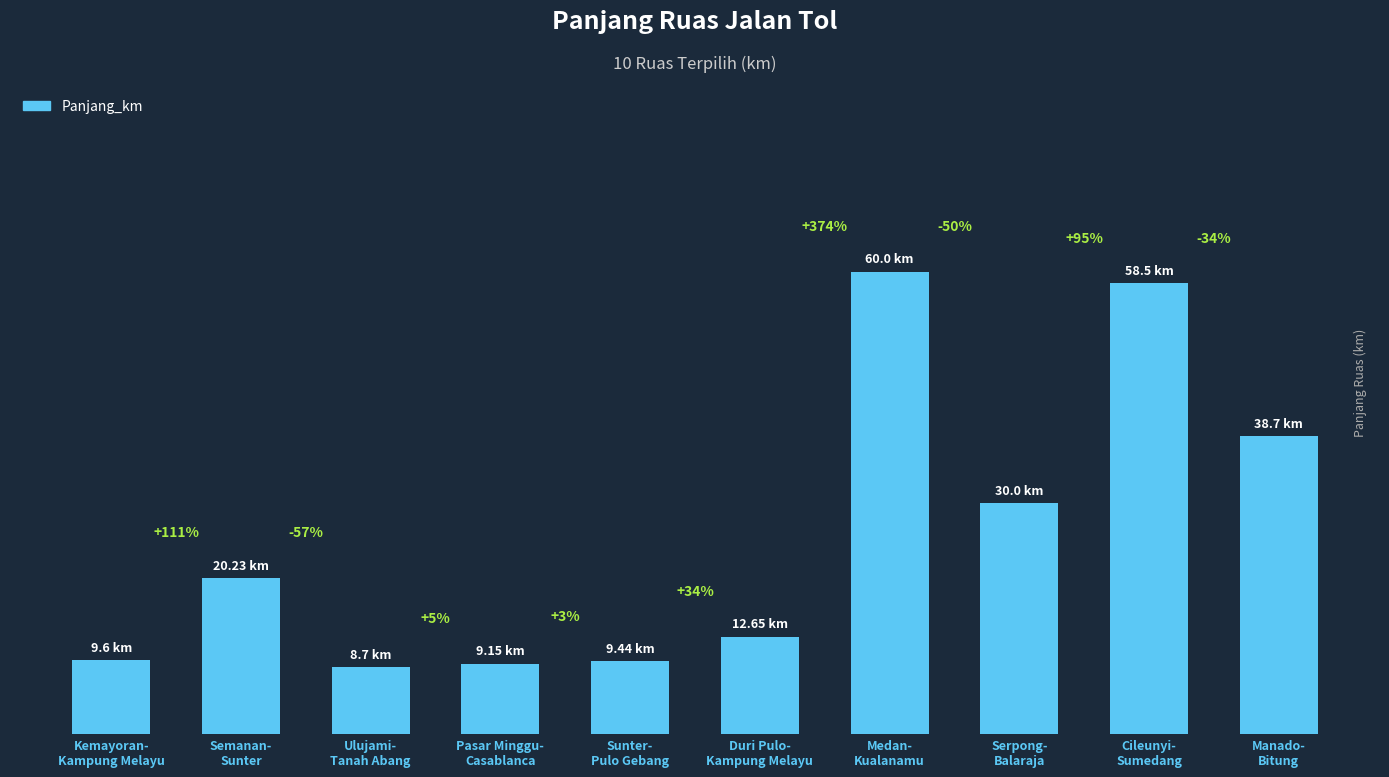

Rank the categories by value from highest to lowest.

Medan-
Kualanamu, Cileunyi-
Sumedang, Manado-
Bitung, Serpong-
Balaraja, Semanan-
Sunter, Duri Pulo-
Kampung Melayu, Kemayoran-
Kampung Melayu, Sunter-
Pulo Gebang, Pasar Minggu-
Casablanca, Ulujami-
Tanah Abang